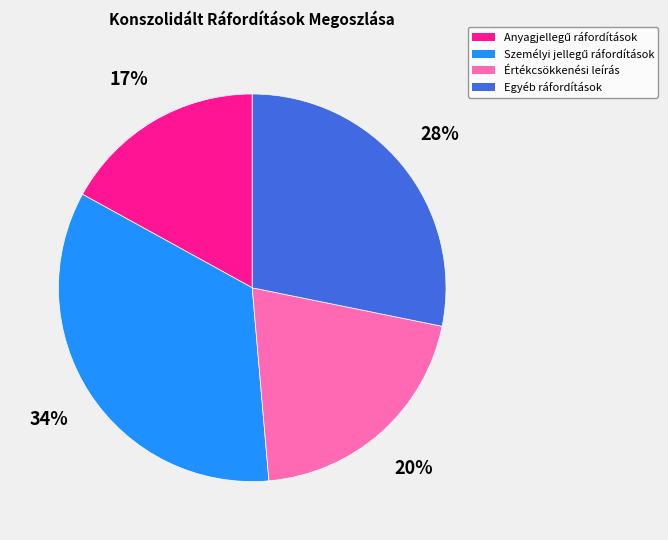

To the nearest percent, what percentage of the pie is Értékcsökkenési leírás?

20%